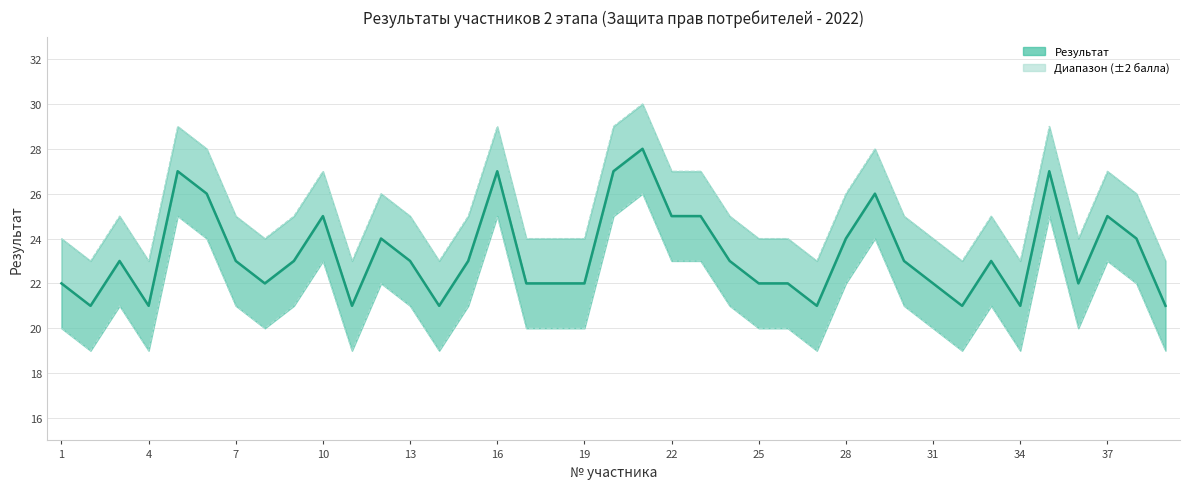

What is the difference between the maximum and minimum values?

7